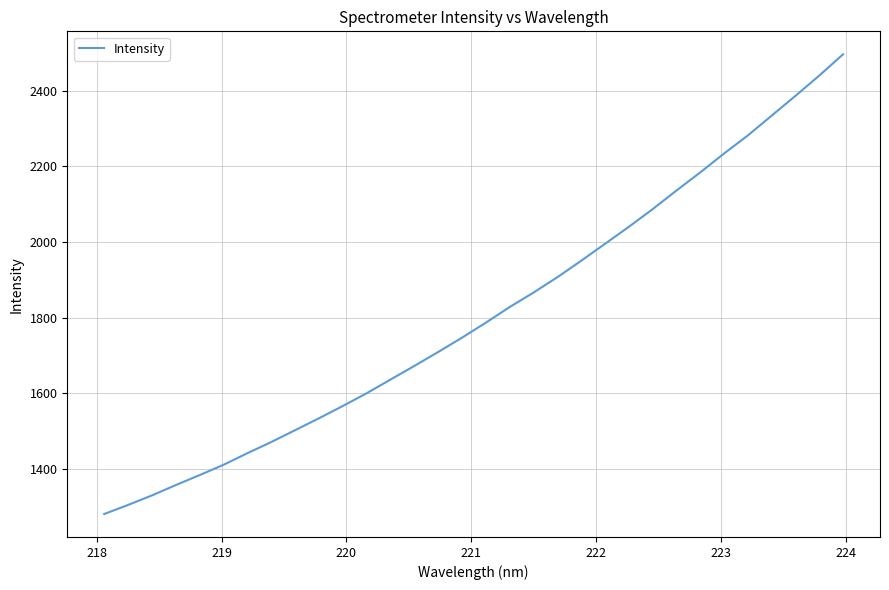

What is the maximum value shown in the chart?

2496.1